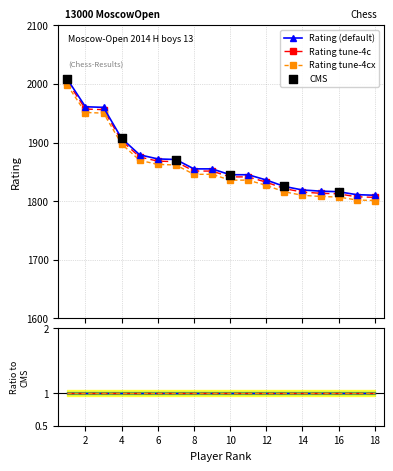

What is the ratio of the value at 11 to the value at 15?

1.0